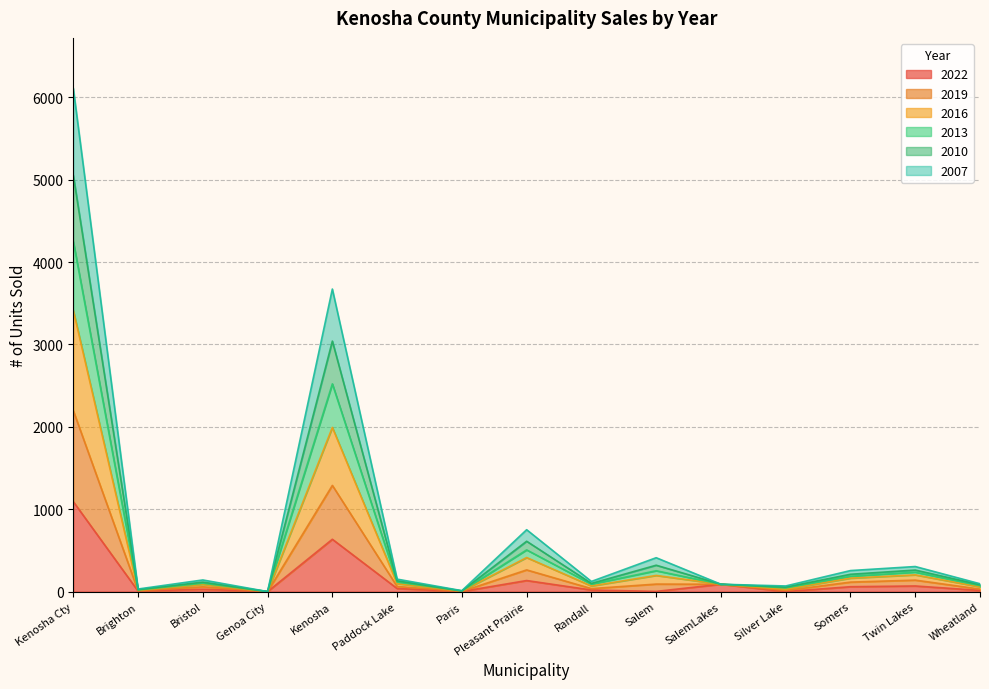

What is the maximum value for 2022?

1092